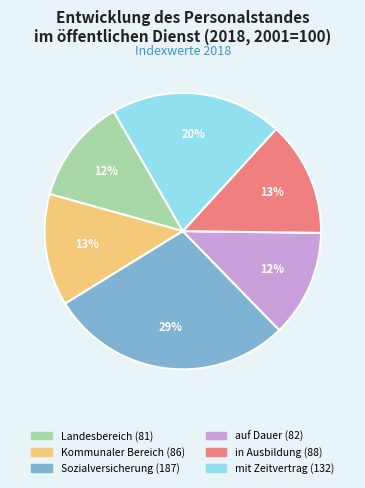

True or false: in Ausbildung accounts for 13% of the total.

True